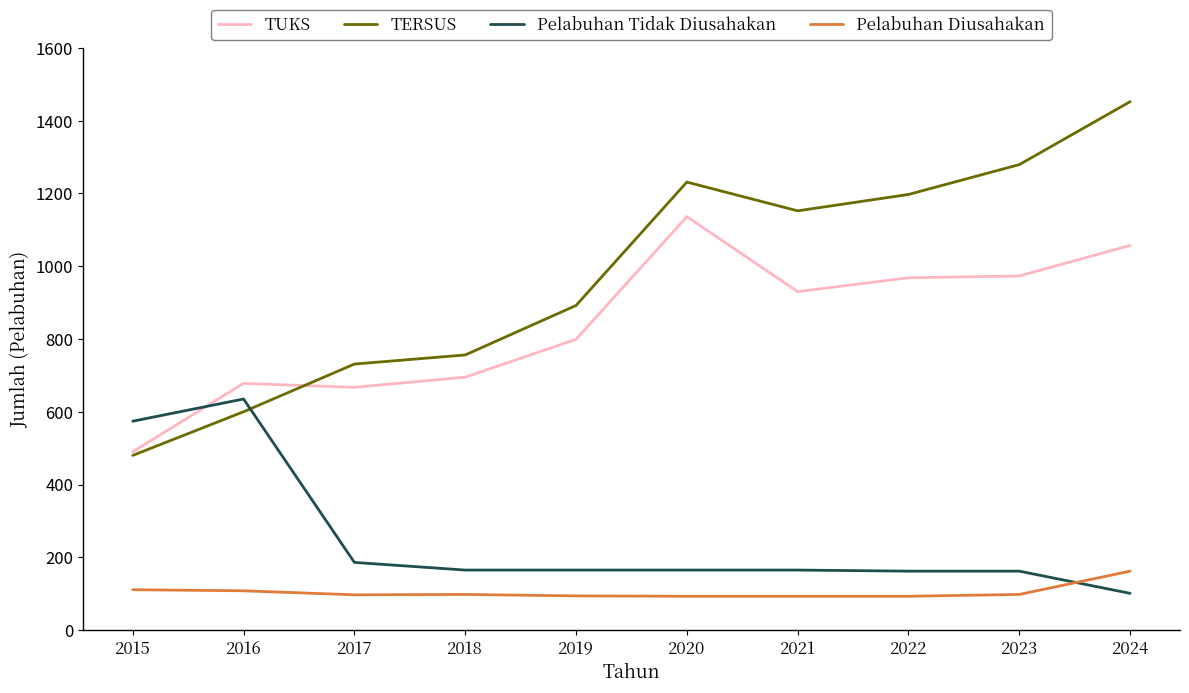

True or false: TUKS and Pelabuhan Diusahakan intersect in this chart.

False